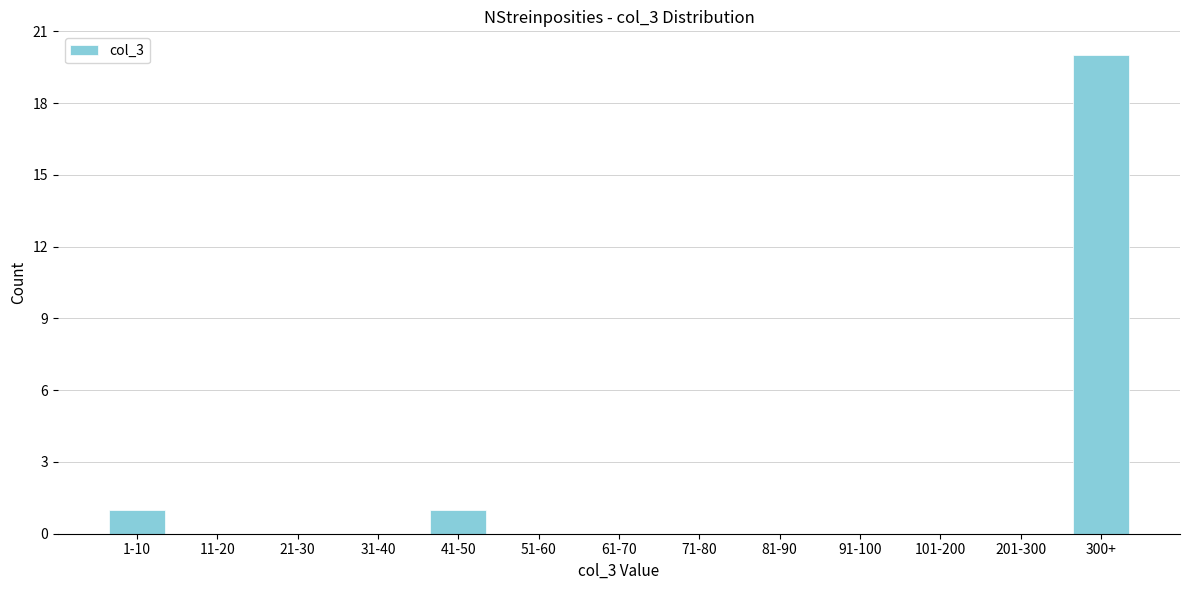

Reading left to right, transcribe all the data shown in this chart.

1-10=1	11-20=0	21-30=0	31-40=0	41-50=1	51-60=0	61-70=0	71-80=0	81-90=0	91-100=0	101-200=0	201-300=0	300+=20